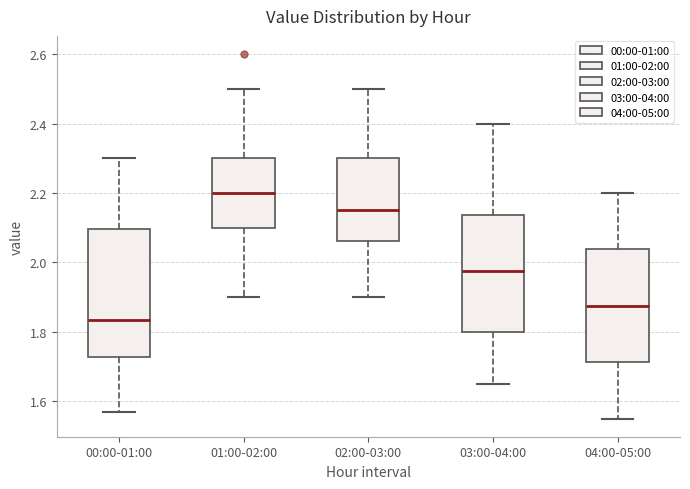

Which box has the lowest median line?

00:00-01:00